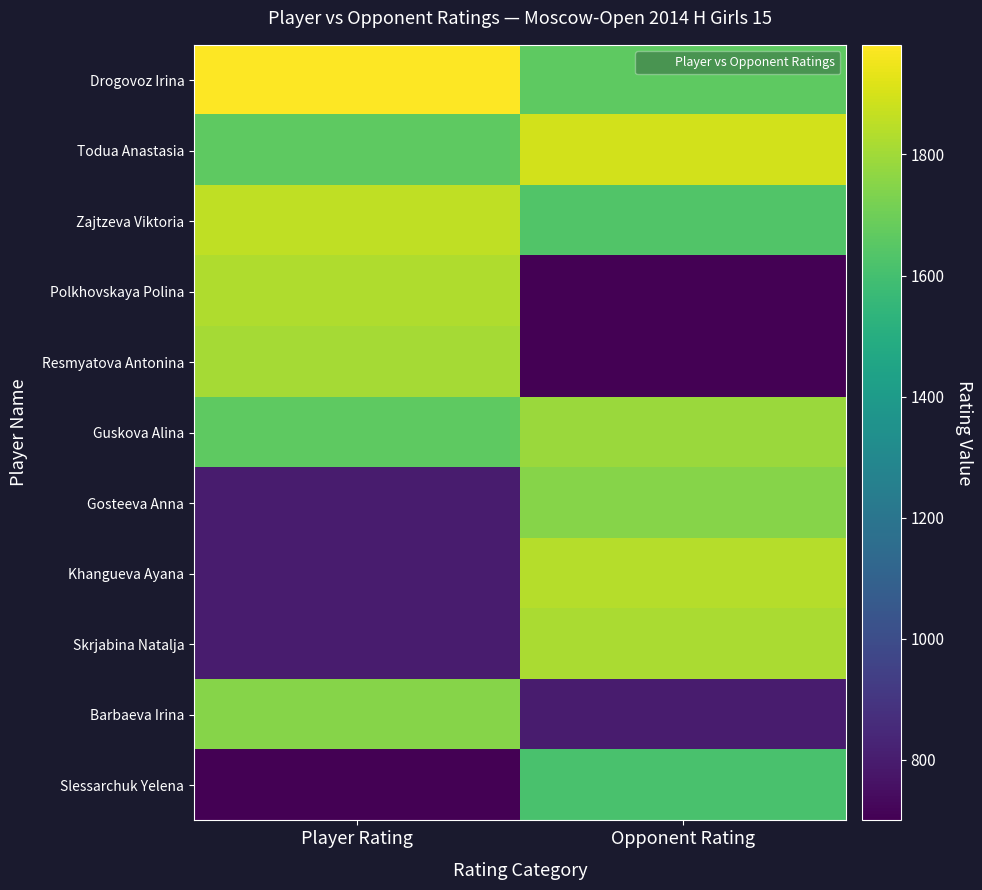

Count the number of data series in this chart.

11